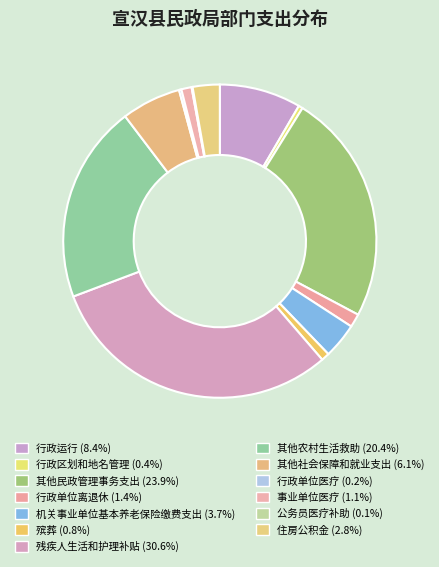

What is the ratio of the value at 行政运行 to the value at 事业单位医疗?

8.0